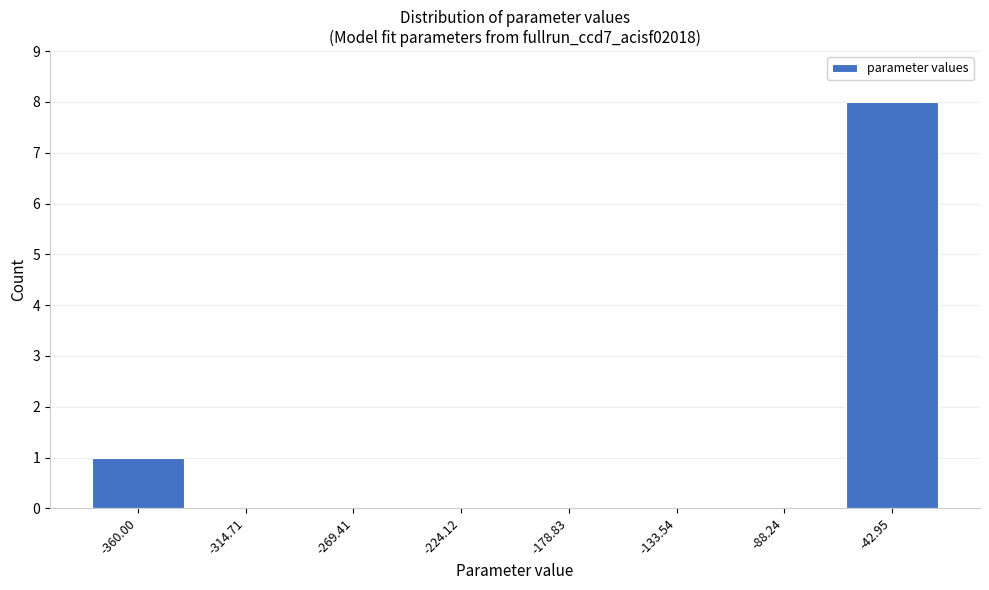

Reading right to left, extract all data points from this chart.

-42.95=8	-88.24=0	-133.54=0	-178.83=0	-224.12=0	-269.41=0	-314.71=0	-360.00=1